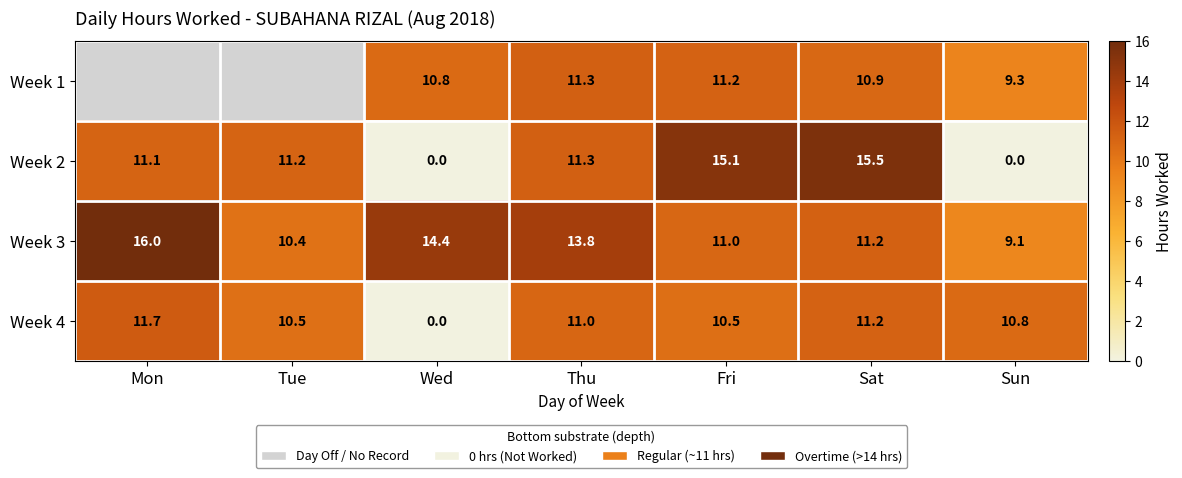

Is the value of Week 3 at Tue greater than the value of Week 2 at Fri?

No